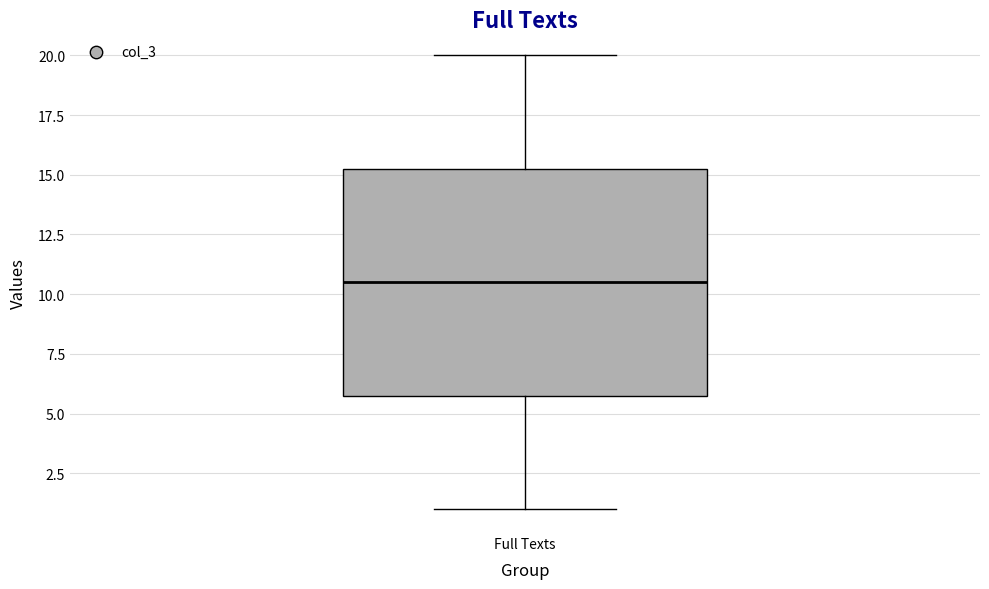

Read this box plot against the y-axis: the position of the median line, the range covered by the box, and the ends of both whiskers. The values are not printed on the chart, so give them approximately, as read against the axis.

median 10.5, box 6.0 to 15.5, whiskers 1.0 to 20.0